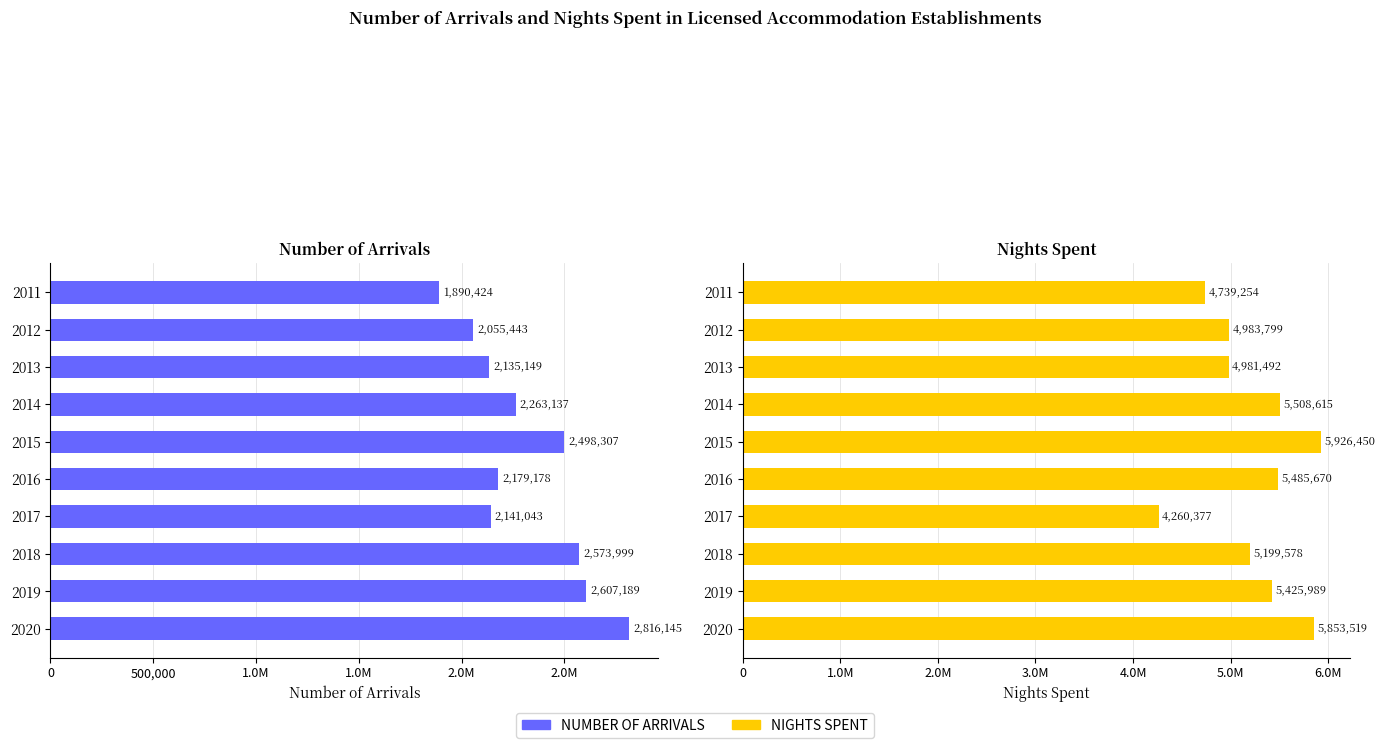

How many data points in NIGHTS SPENT are less than 5425989?

5